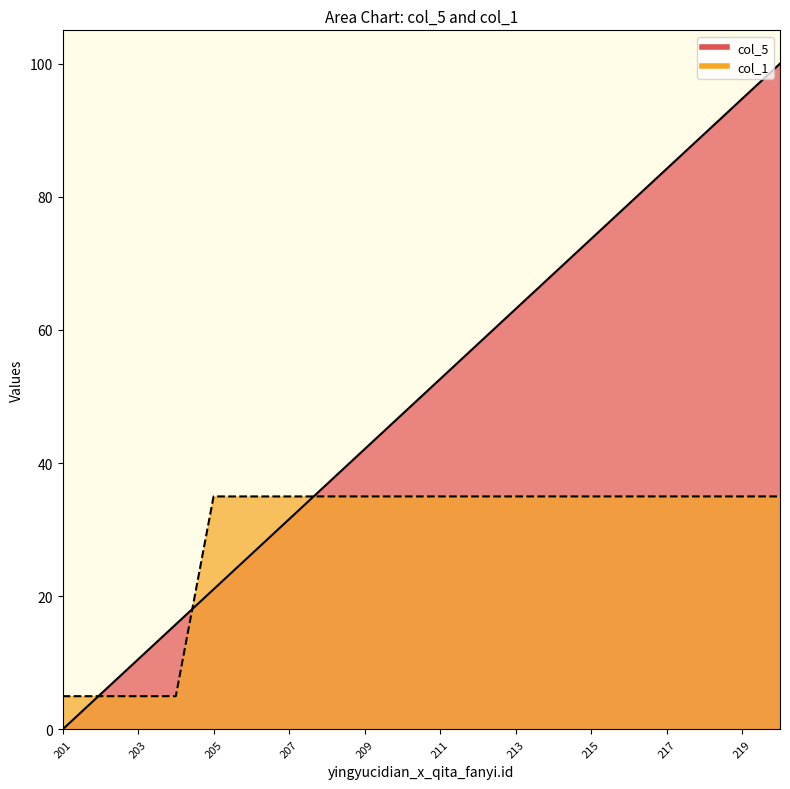

Reading left to right, extract all data points from this chart.

col_5: 201=0.0	202=5.3	203=10.5	204=15.8	205=21.1	206=26.3	207=31.6	208=36.8	209=42.1	210=47.4	211=52.6	212=57.9	213=63.2	214=68.4	215=73.7	216=78.9	217=84.2	218=89.5	219=94.7	220=100.0
col_1: 201=5.0	202=5.0	203=5.0	204=5.0	205=35.0	206=35.0	207=35.0	208=35.0	209=35.0	210=35.0	211=35.0	212=35.0	213=35.0	214=35.0	215=35.0	216=35.0	217=35.0	218=35.0	219=35.0	220=35.0